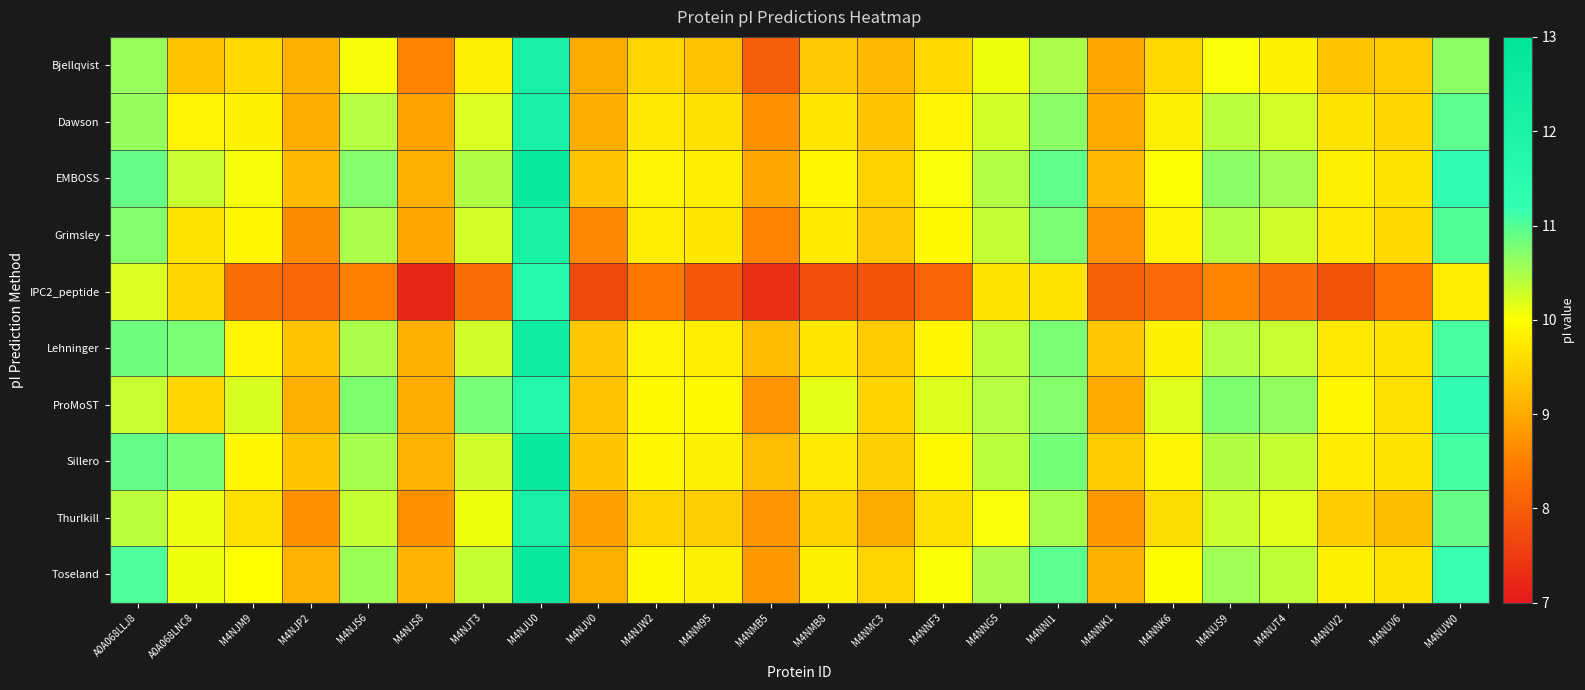

Rank the series at M4NJU0 from highest to lowest value.

EMBOSS, Sillero, Toseland, Lehninger, Grimsley, Dawson, Thurlkill, Bjellqvist, ProMoST, IPC2_peptide